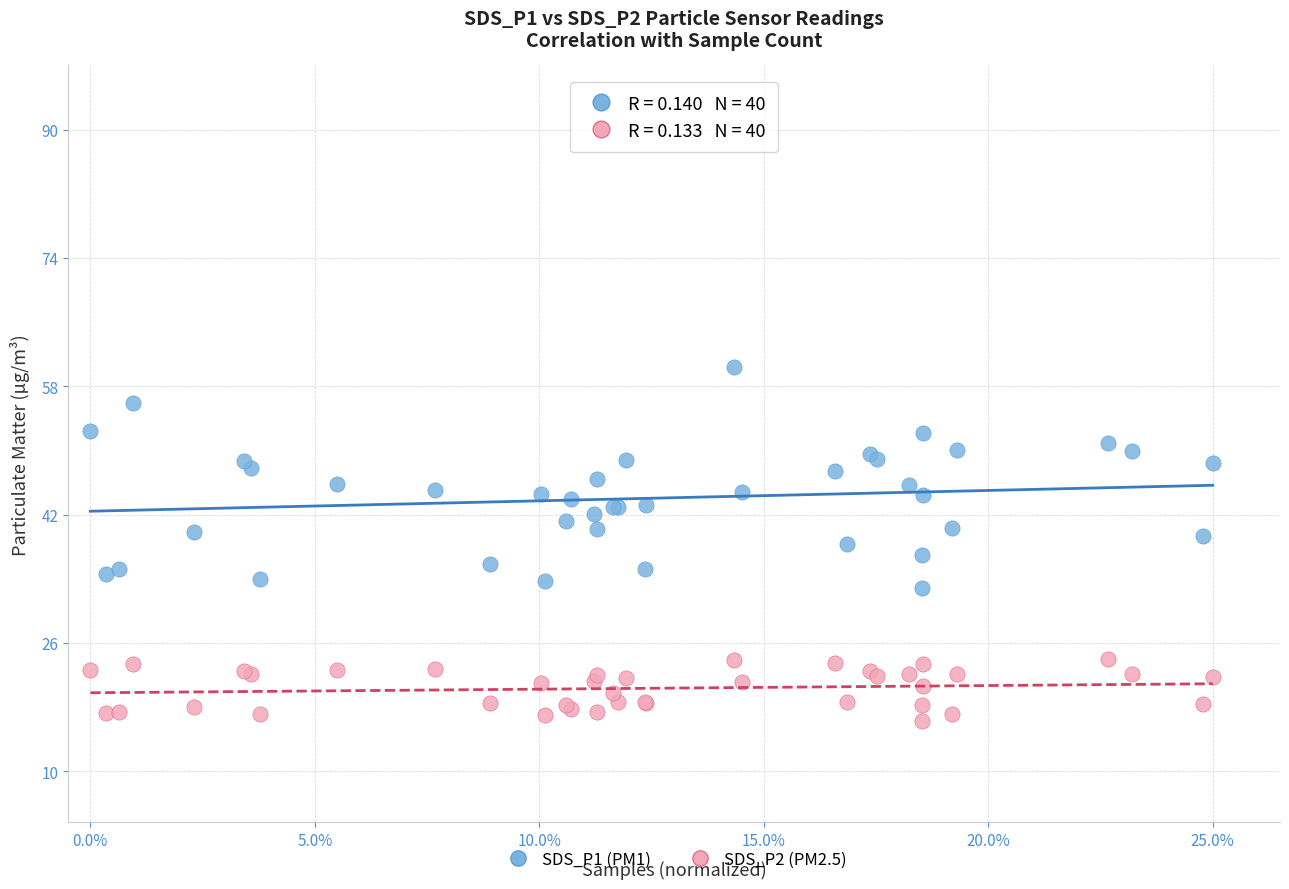

Which series has the largest Y range (max minus min)?

SDS_P1 (PM1)